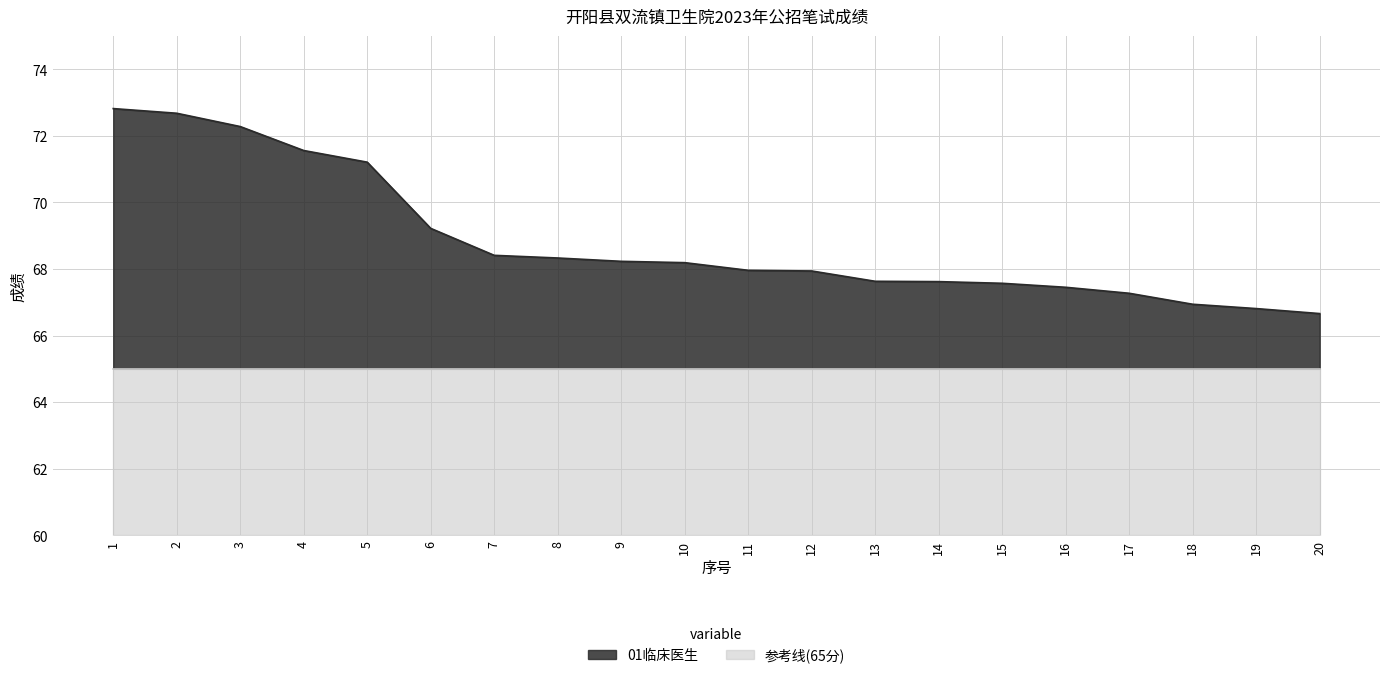

At which label does the data first exceed 68?

1